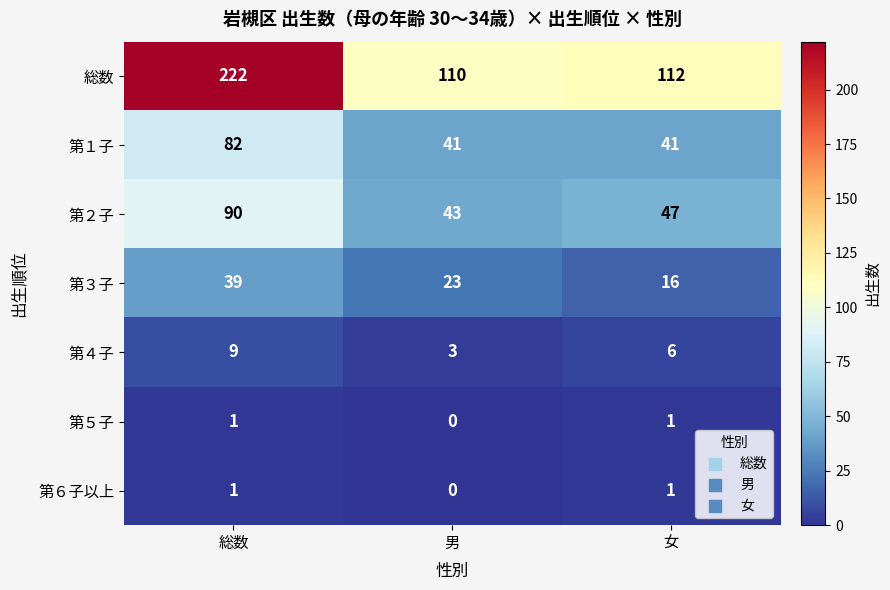

How many data points does each series have?

3